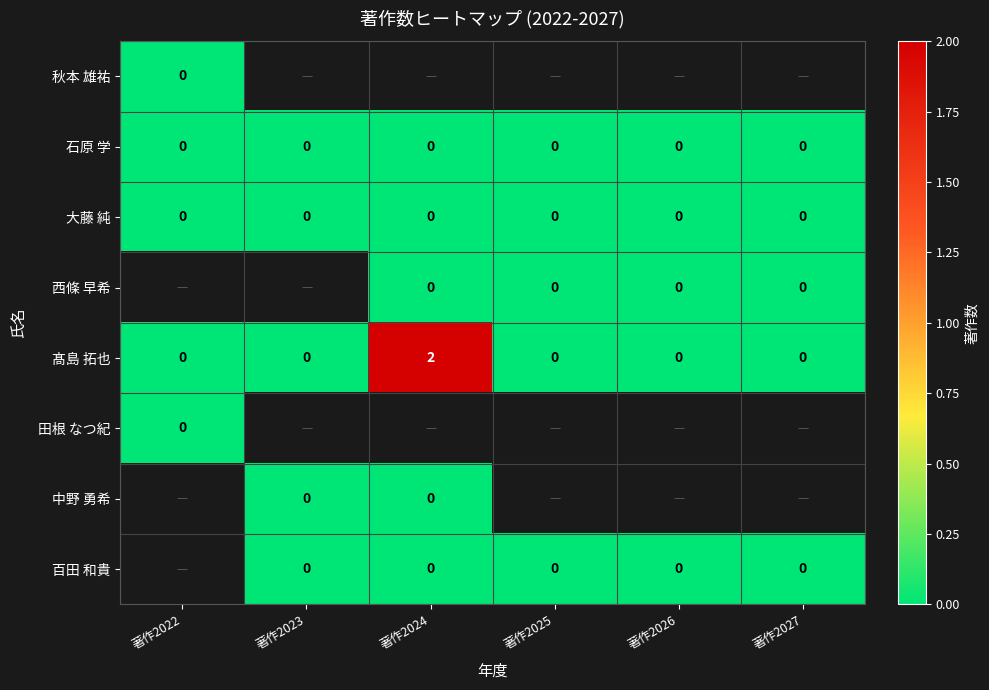

Between 著作2027 and 著作2025, which is larger?

著作2025